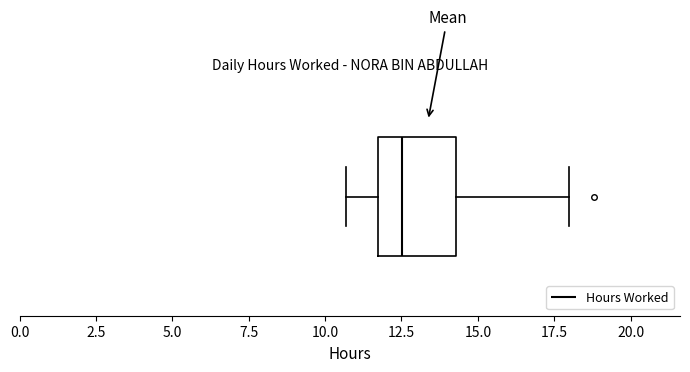

Where does the median line of the box sit on the x-axis? The values are not printed on the chart, so give them approximately, as read against the axis.

12.5